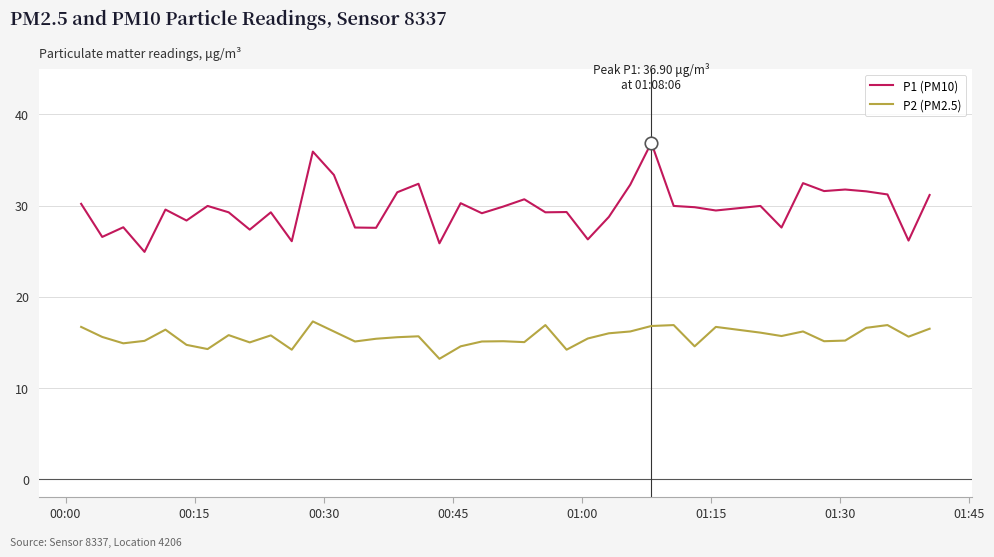

Which series has the largest total across all categories?

P1 (PM10)